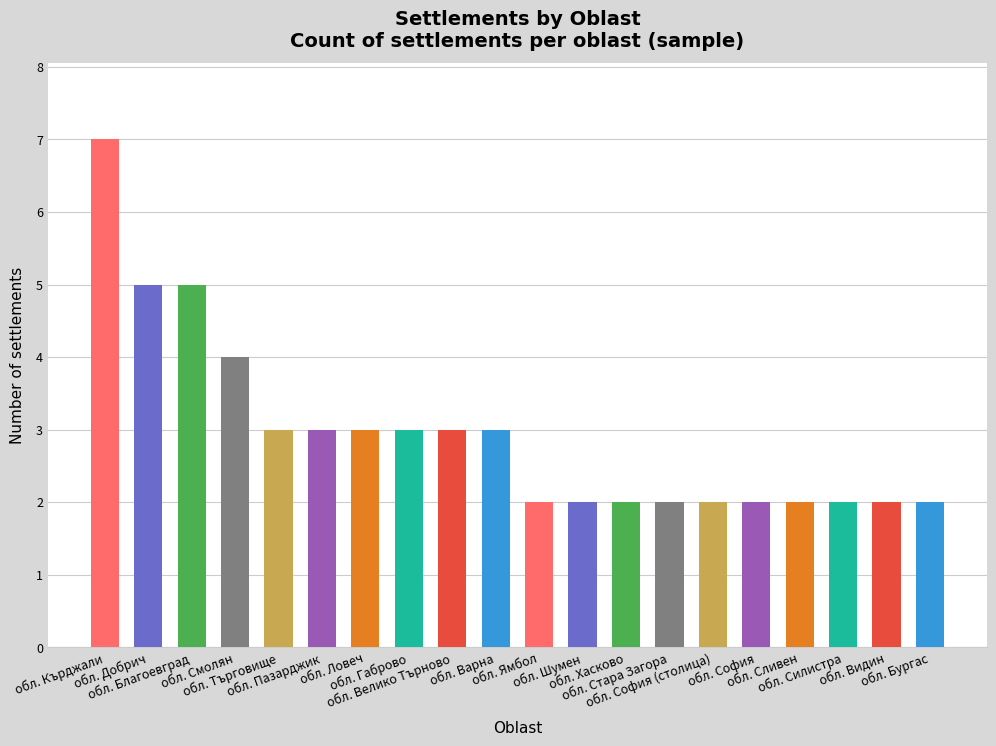

Is it true that обл. Благоевград equals 5 at 18?

True